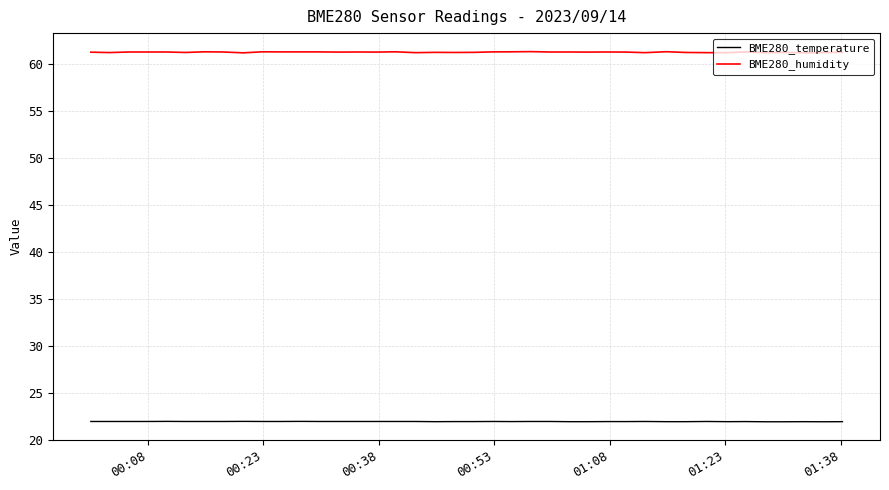

What is the smallest value displayed?

21.9